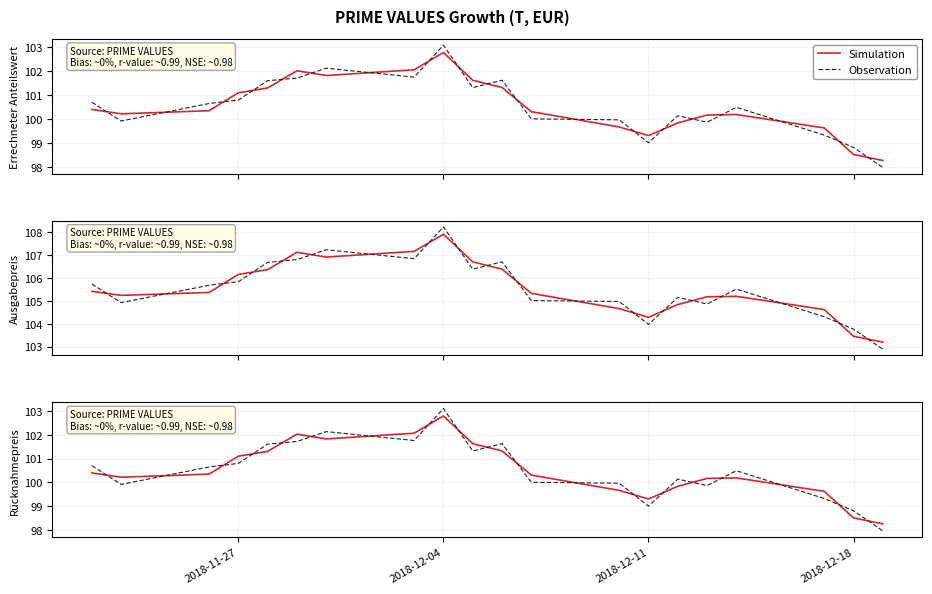

Which series ends up on top after the final intersection of Simulation and Observation?

Simulation